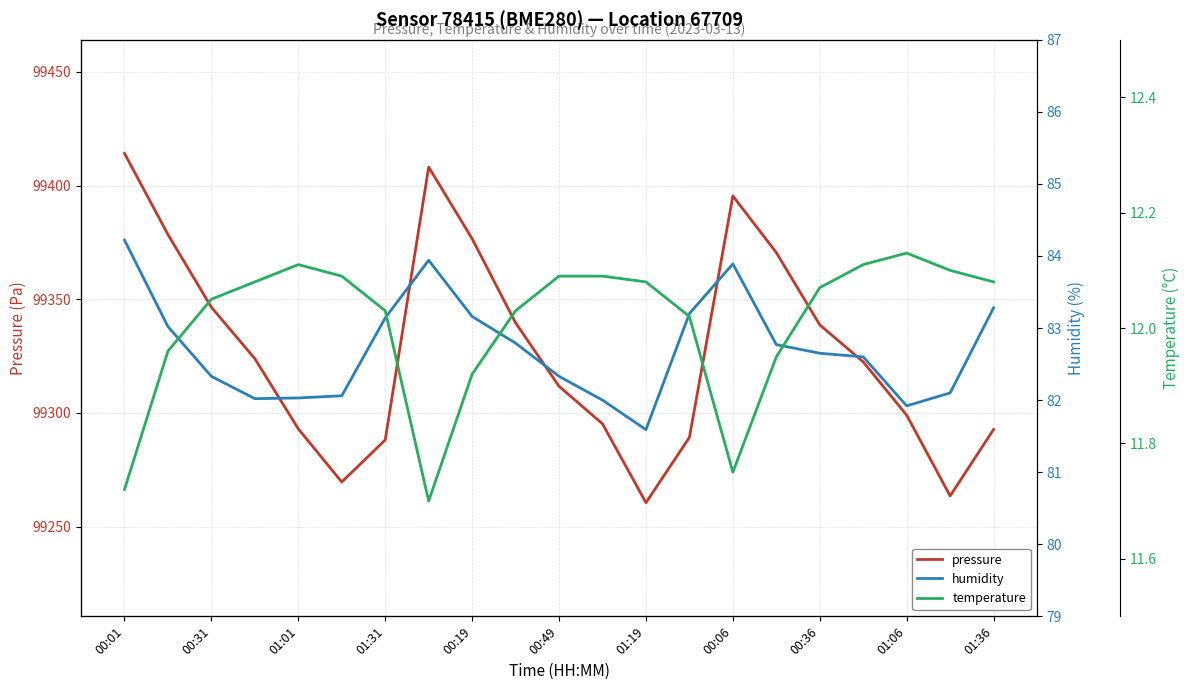

How many series are shown in this chart?

3